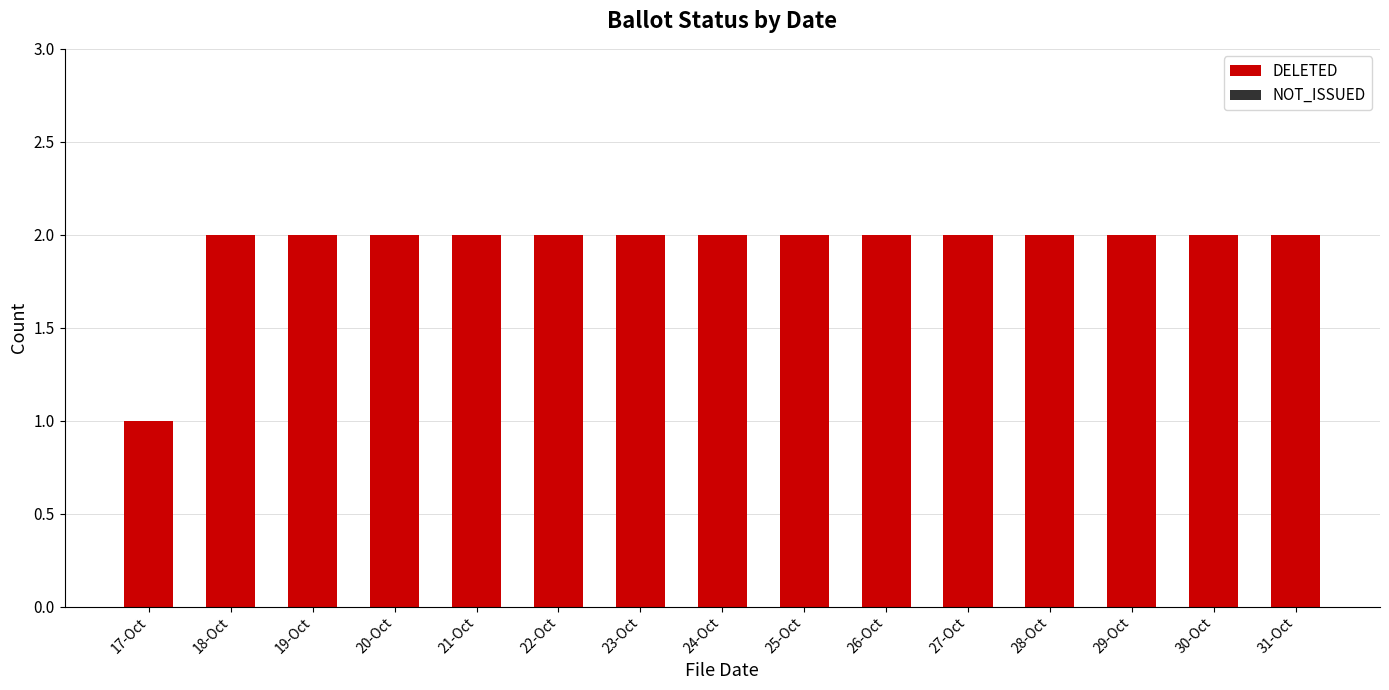

What is the ratio of the value at 28-Oct to the value at 29-Oct?

1.0